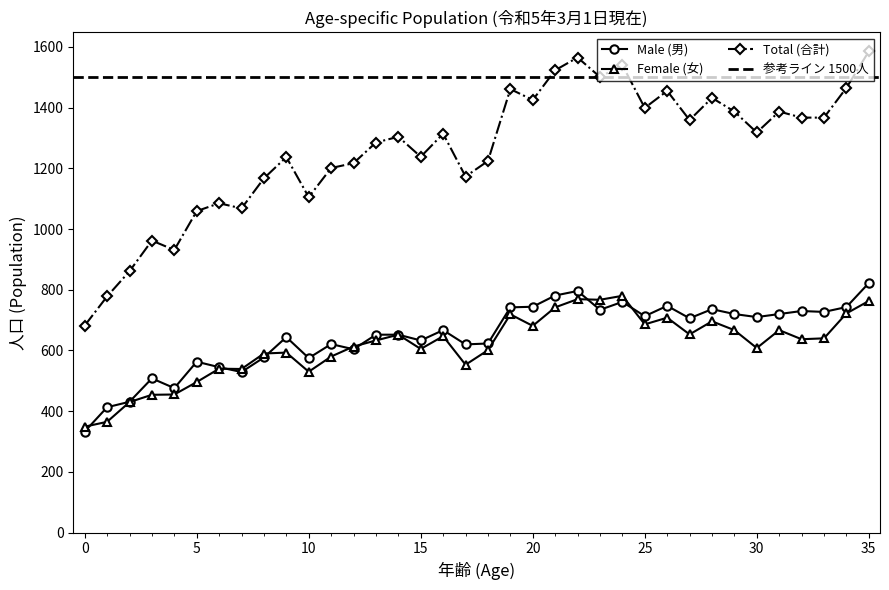

At which label does Total (合計) reach its peak?

35